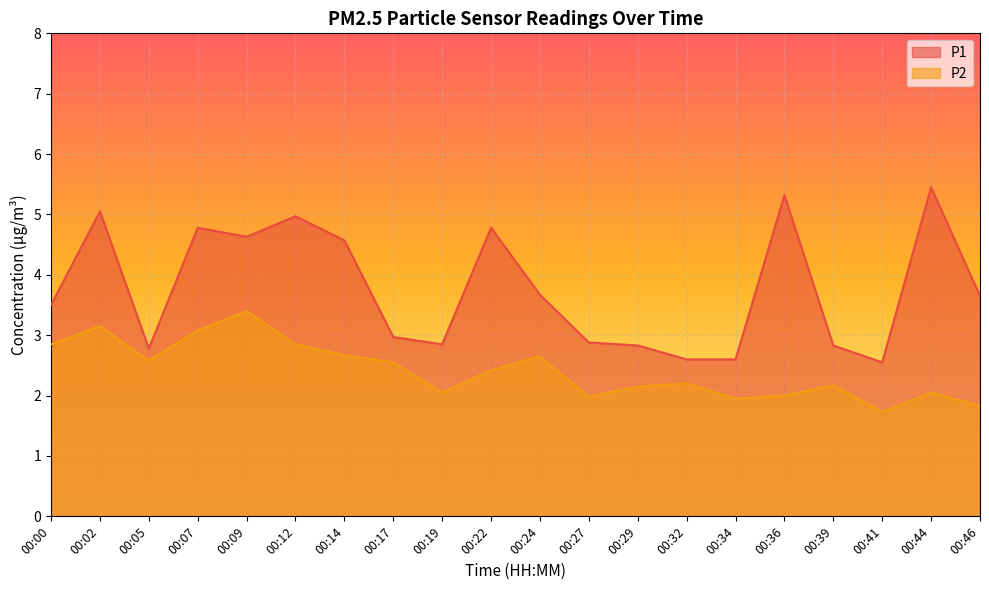

What is the difference between the P1 values at 00:02 and 00:36?

0.3